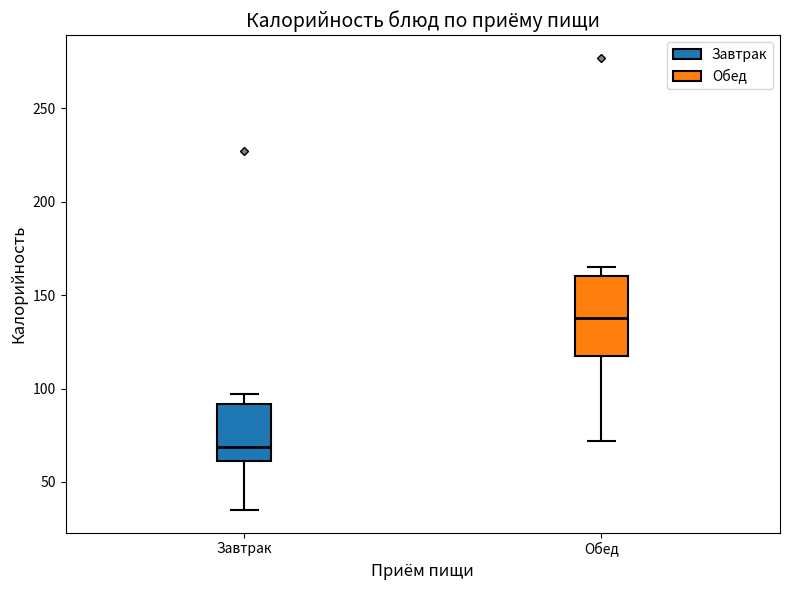

Where does the lower whisker of the box for Обед end on the y-axis? The values are not printed on the chart, so give them approximately, as read against the axis.

70